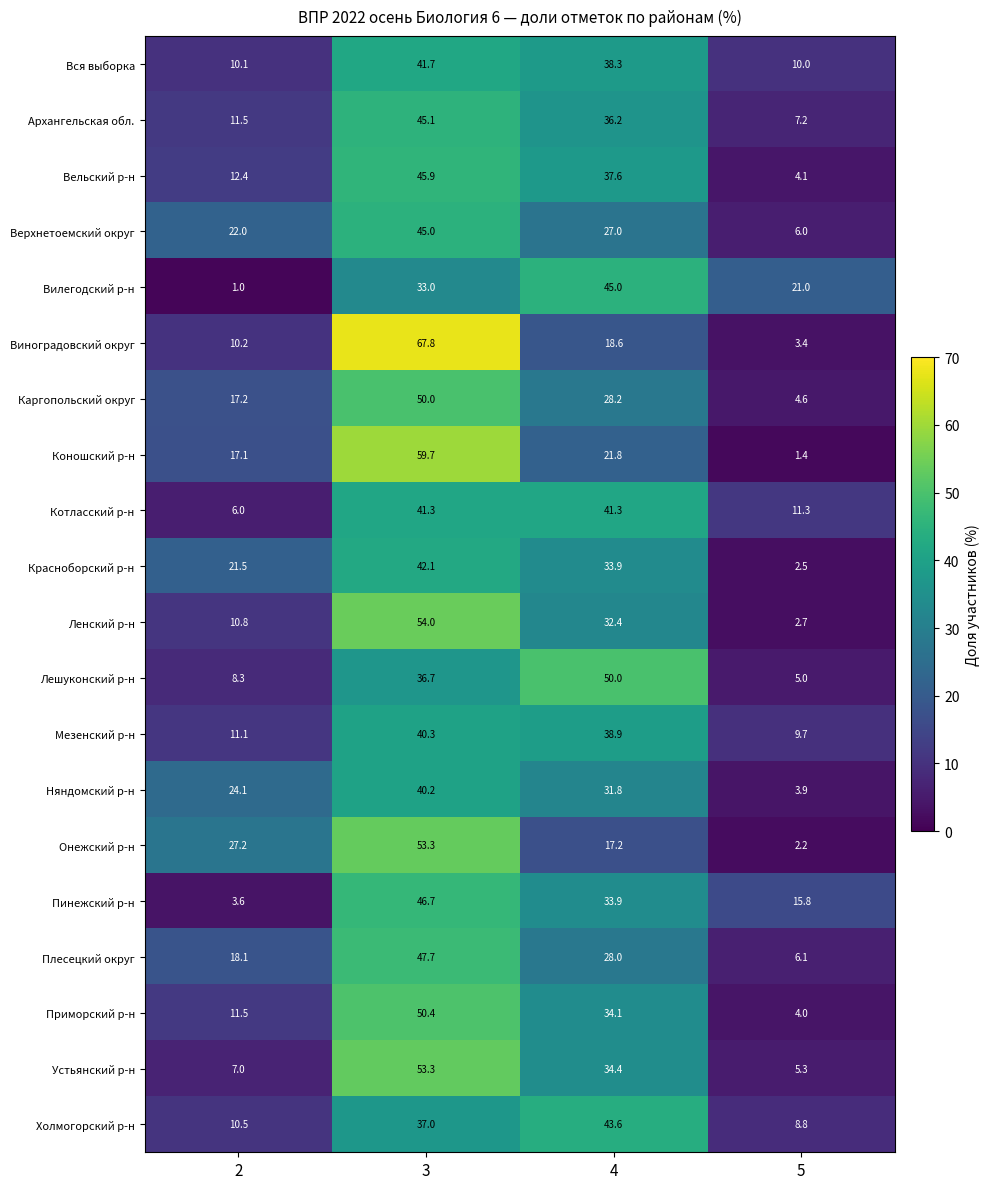

What is the sum of the Ленский р-н values at 2 and 3?

64.8